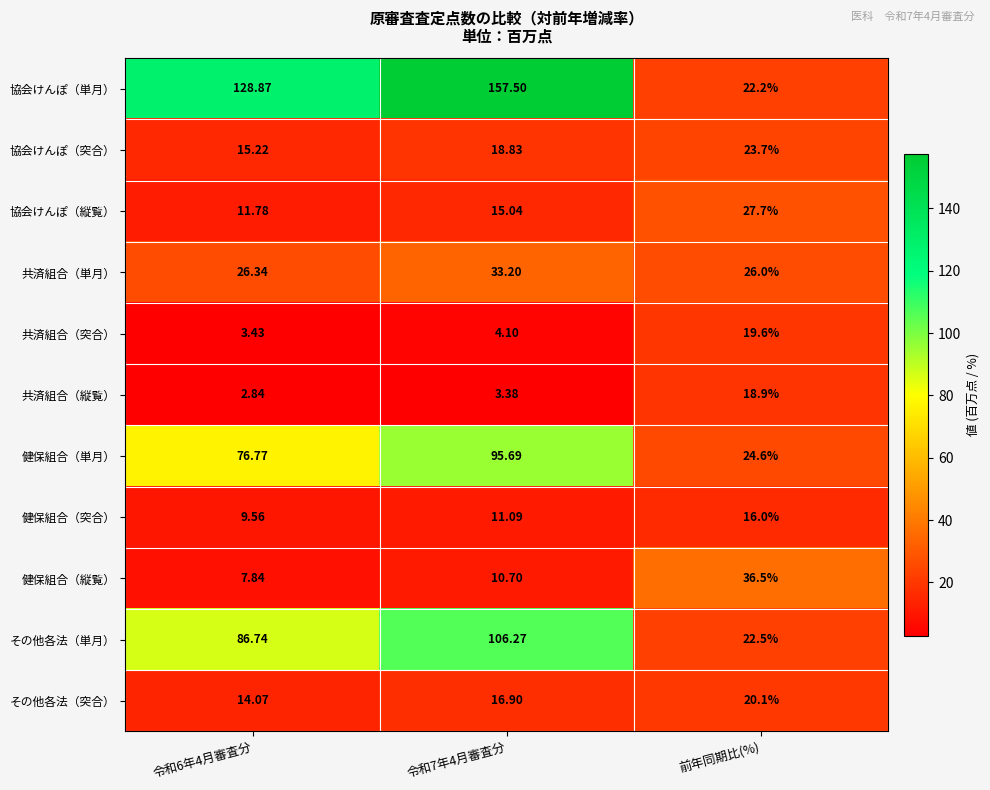

Which series changed the most between 令和6年4月審査分 and 前年同期比(%)?

協会けんぽ（単月）